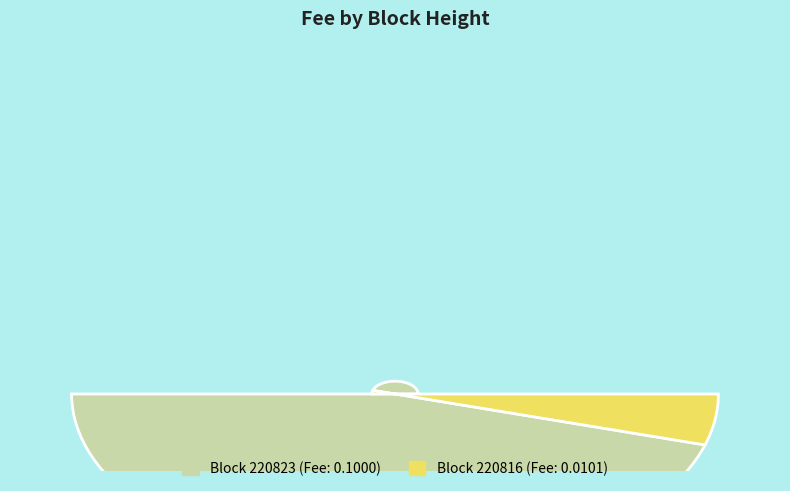

True or false: 220823 accounts for 91% of the total.

True